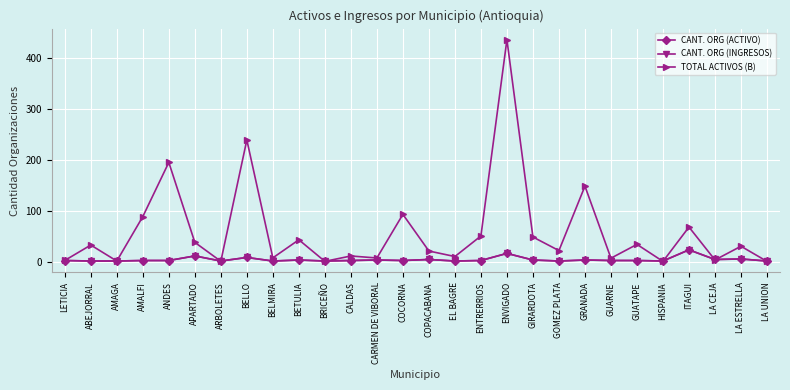

True or false: CANT. ORG (ACTIVO) and CANT. ORG (INGRESOS) intersect in this chart.

False